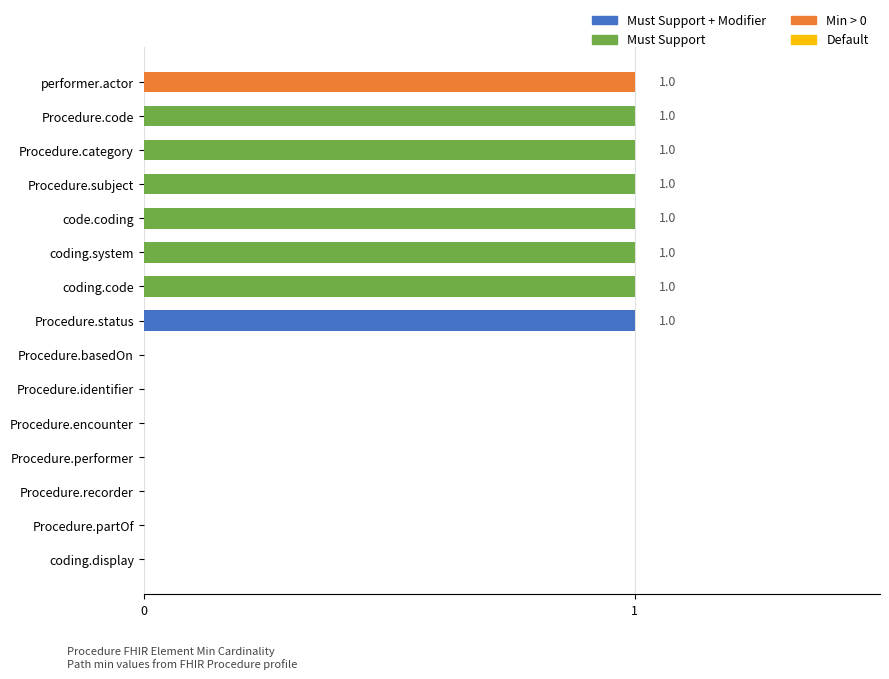

The value at Procedure.status is 1. True or false?

True